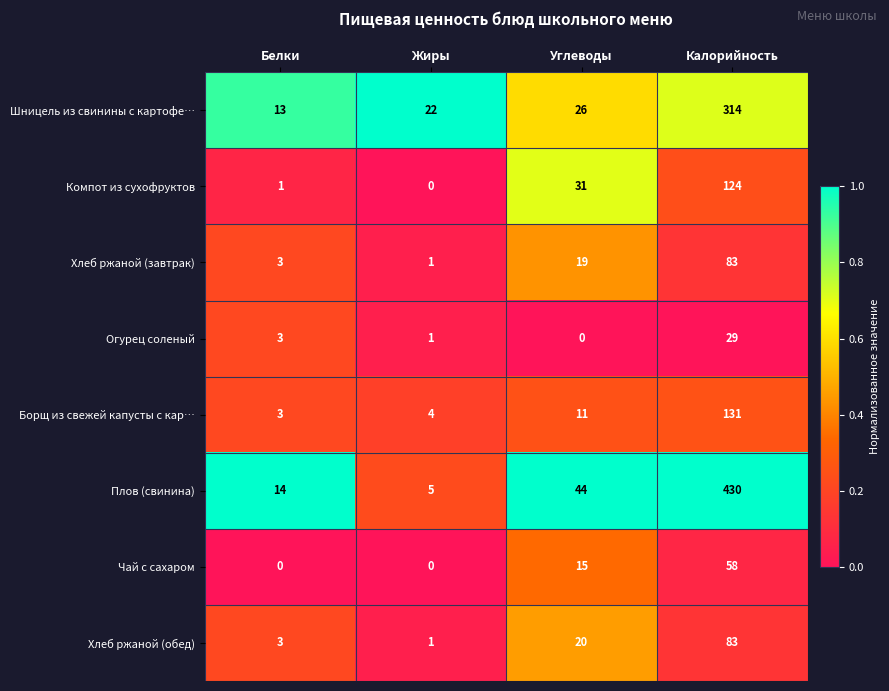

Which series has the largest total across all categories?

Плов (свинина)